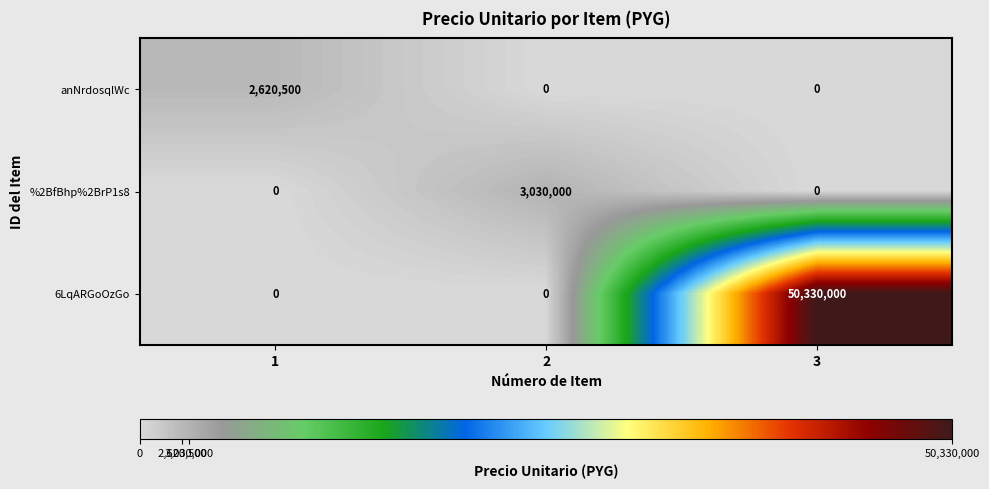

Reading left to right, what are all the values shown in this chart?

anNrdosqlWc: 2620500	0	0
%2BfBhp%2BrP1s8: 0	3030000	0
6LqARGoOzGo: 0	0	50330000